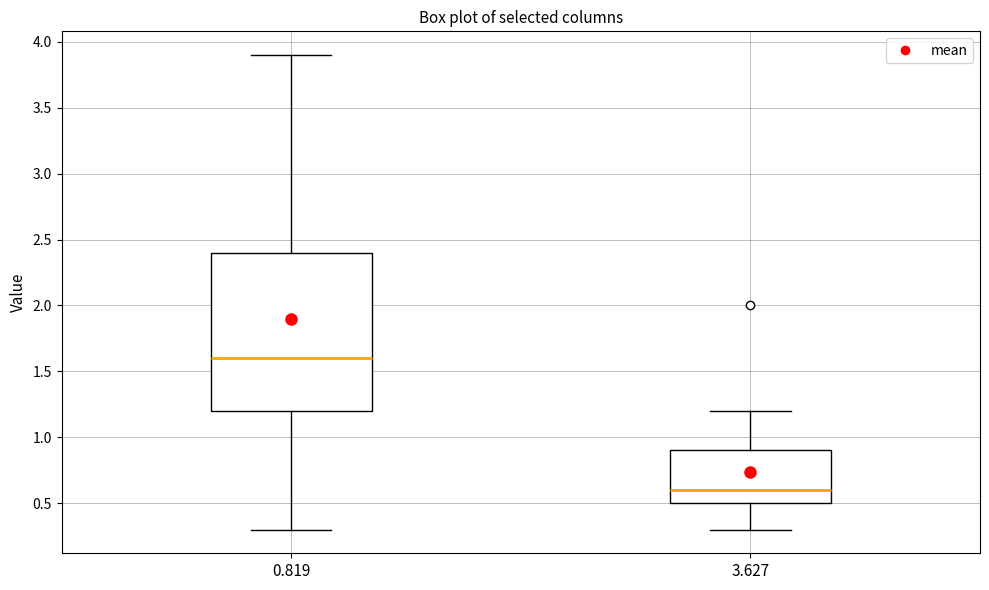

Which box has the highest median line?

0.819